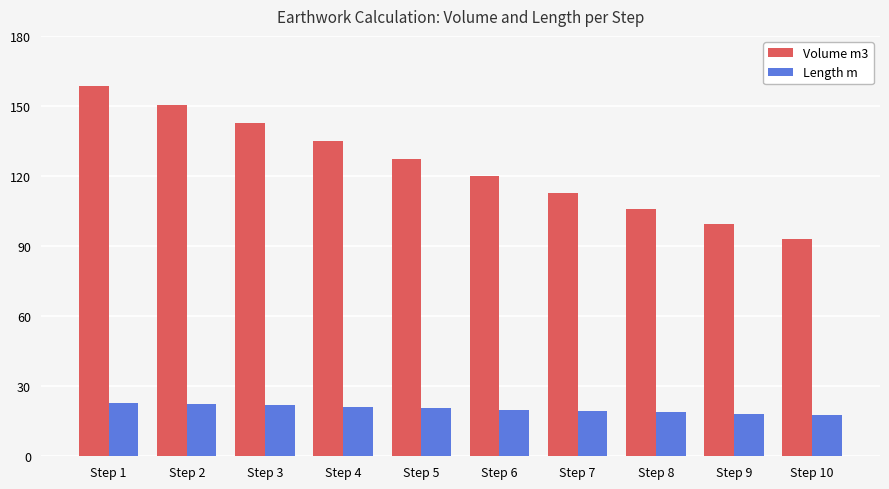

Which series has the largest total across all categories?

Volume m3